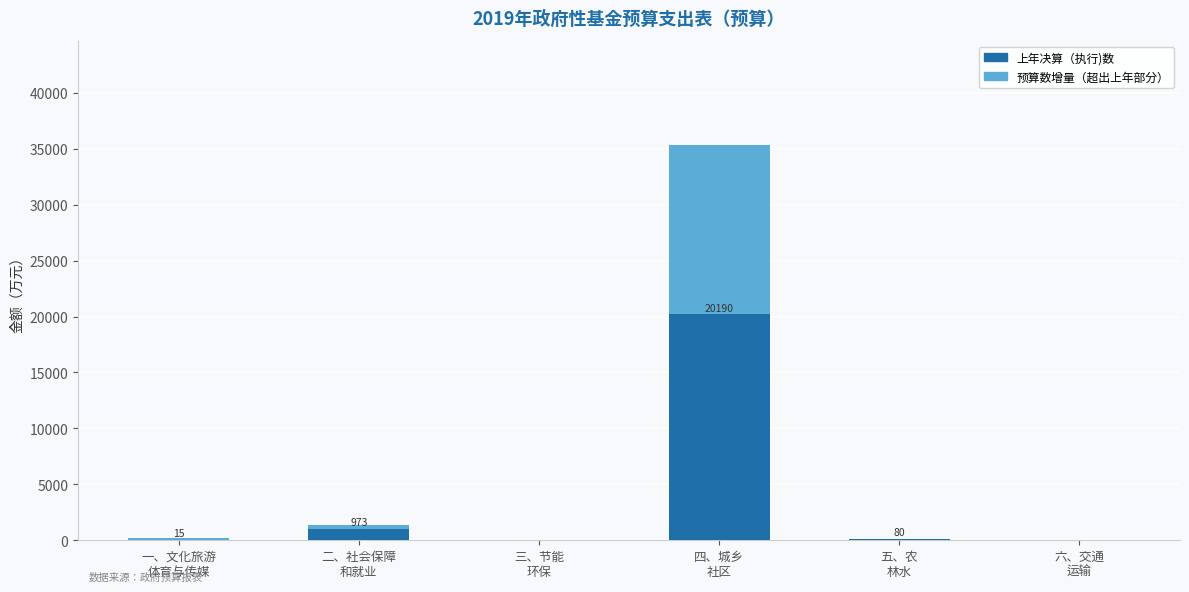

Count the number of data series in this chart.

2